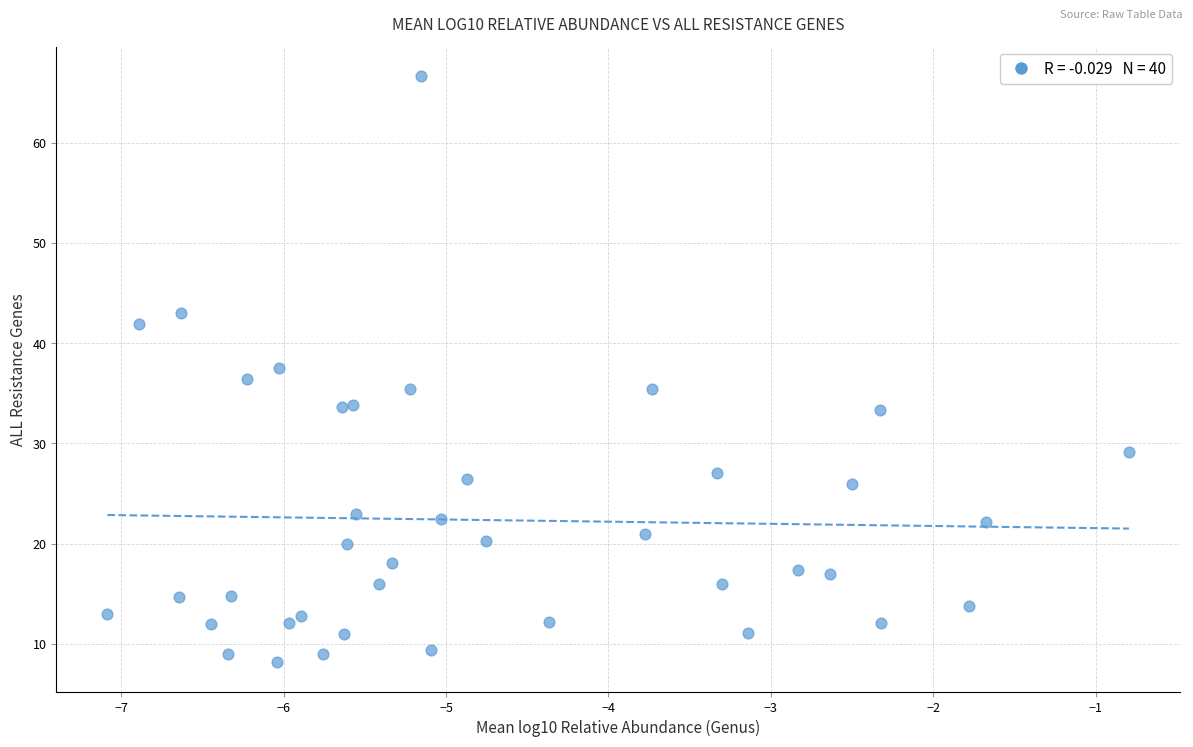

What is the range of Y values (max minus min)?

58.5